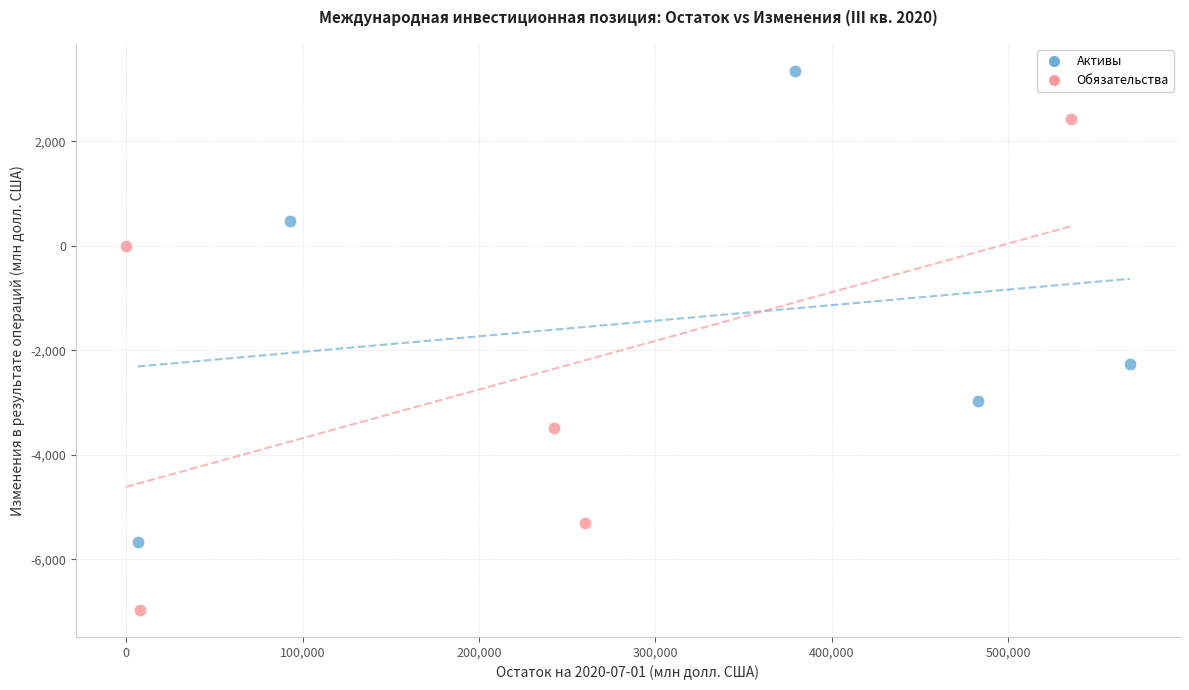

Which series contains the lowest Y value?

Обязательства